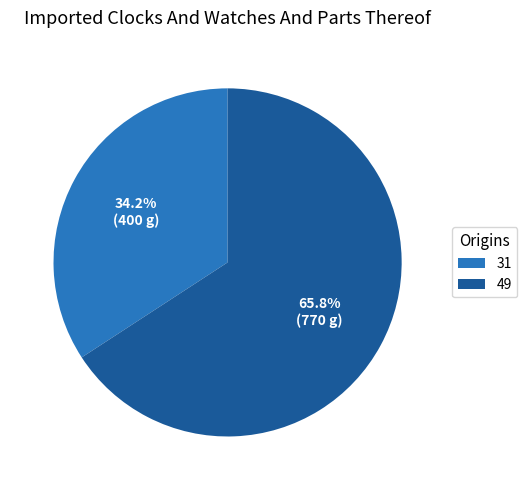

To the nearest percent, what is the average slice percentage?

50%